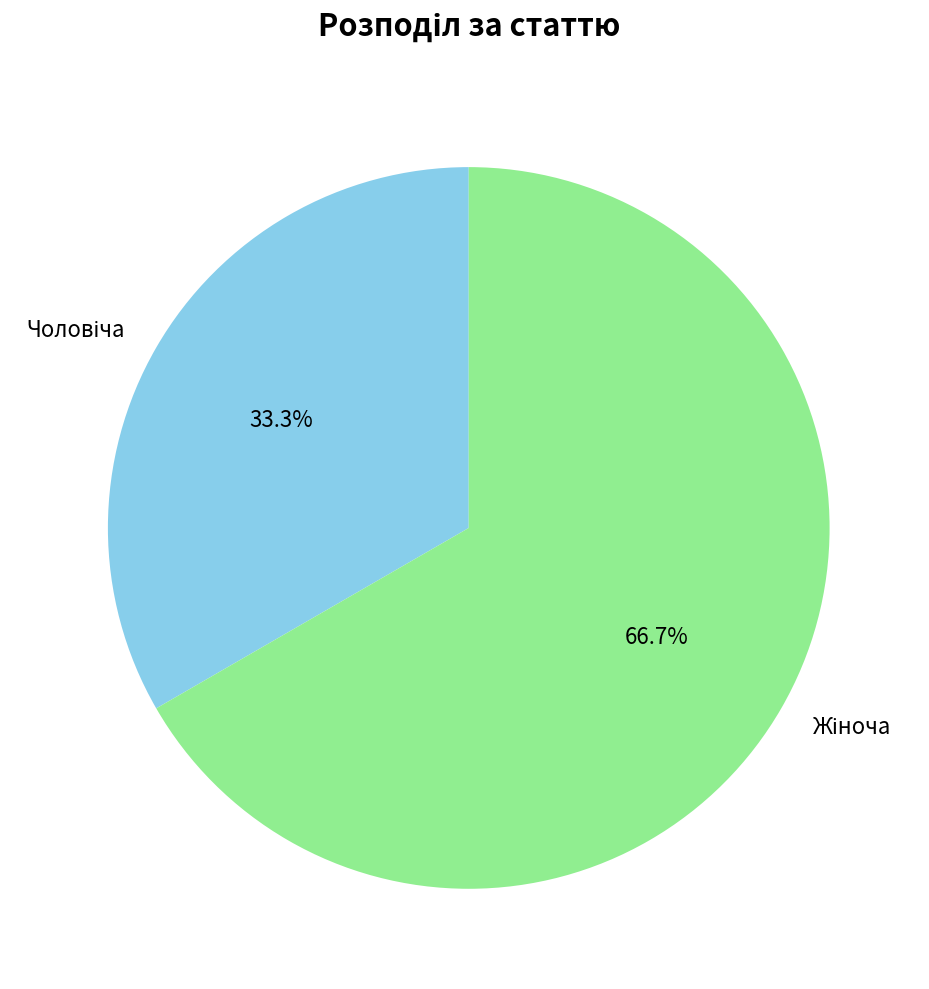

Is there a majority slice in this chart?

Yes